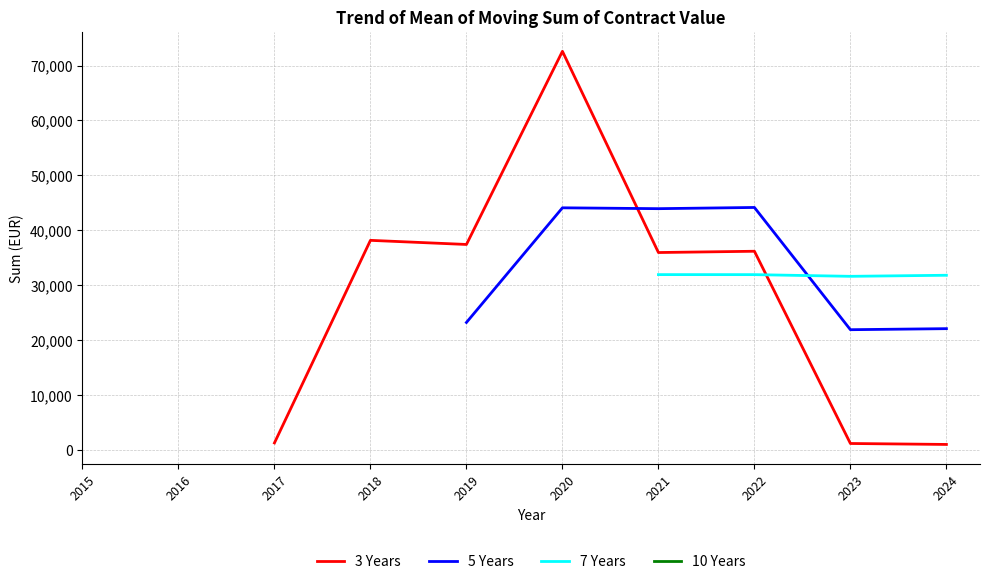

How many times do 5 Years and 7 Years cross each other?

1